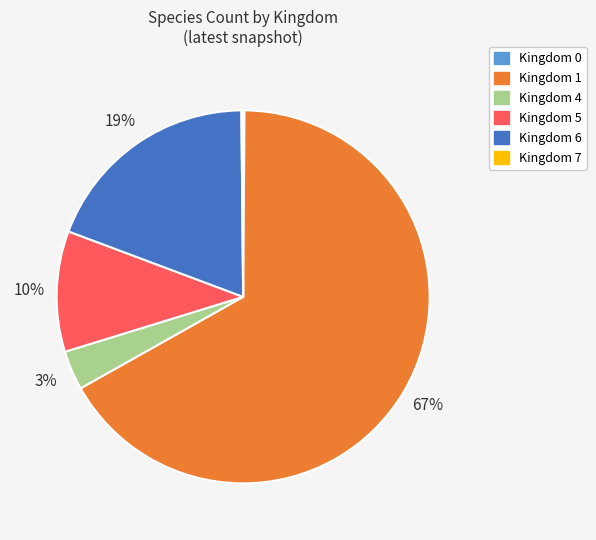

Is there any slice that represents more than half of the pie?

Yes